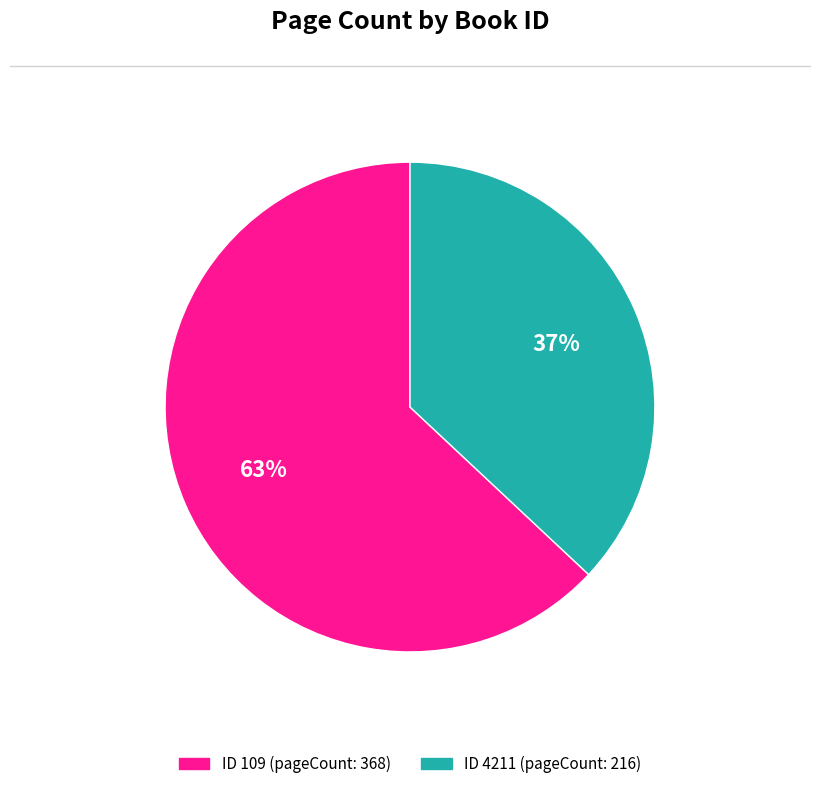

To the nearest percent, what is the average slice percentage?

50%